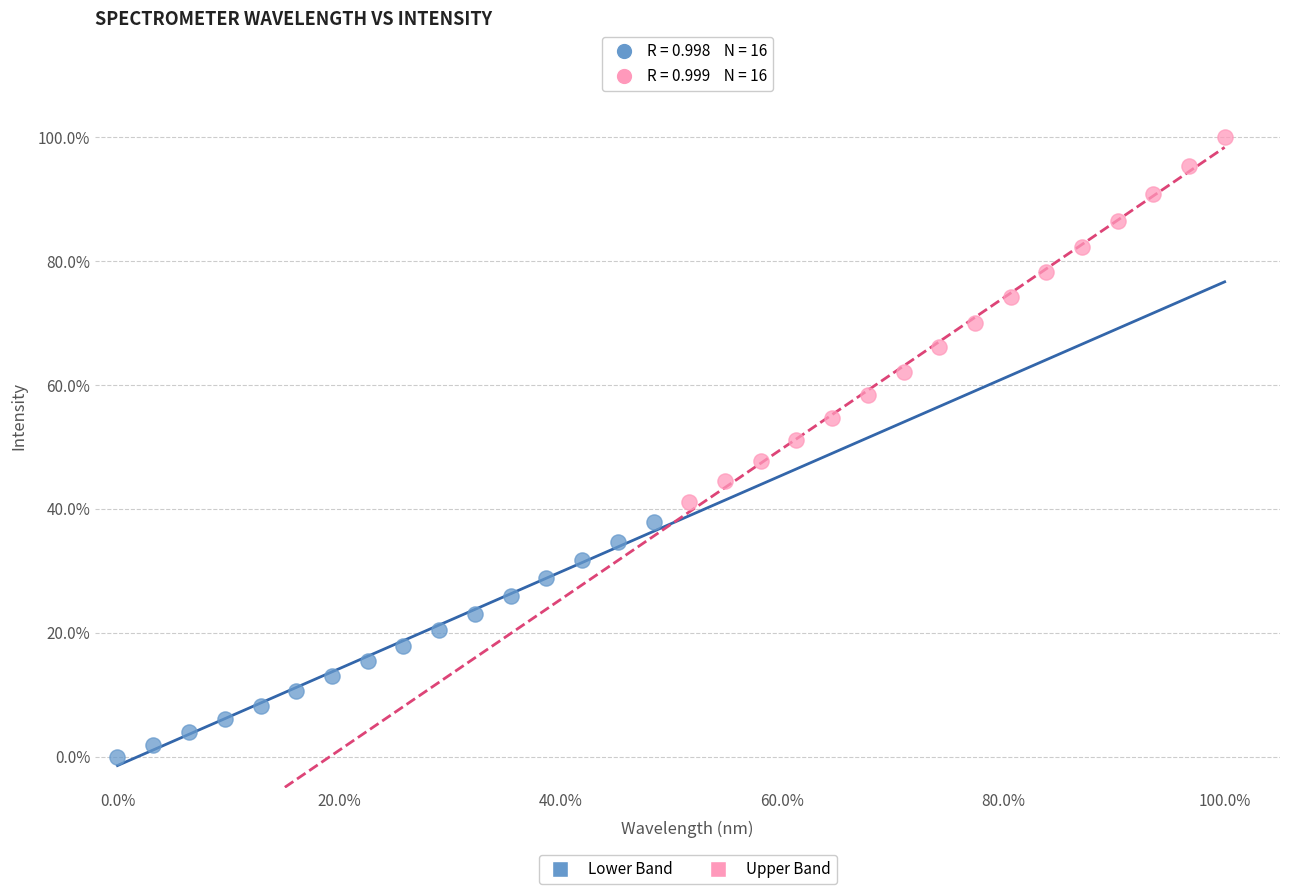

Which series reaches the maximum Y coordinate?

Upper Band